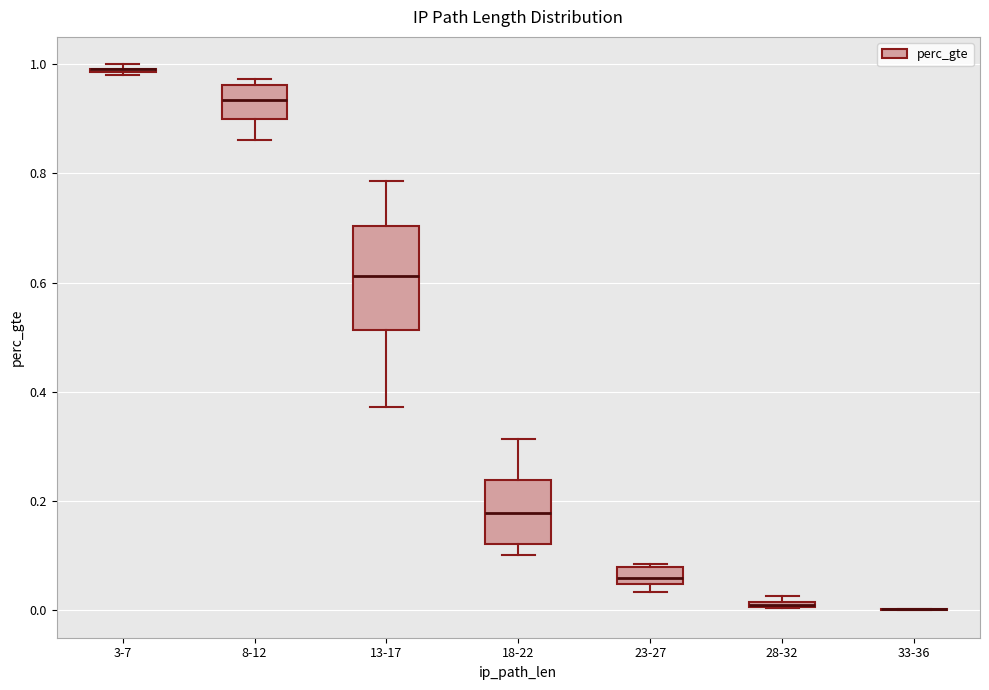

Which box is the tallest, from its lower edge to its upper edge?

13-17